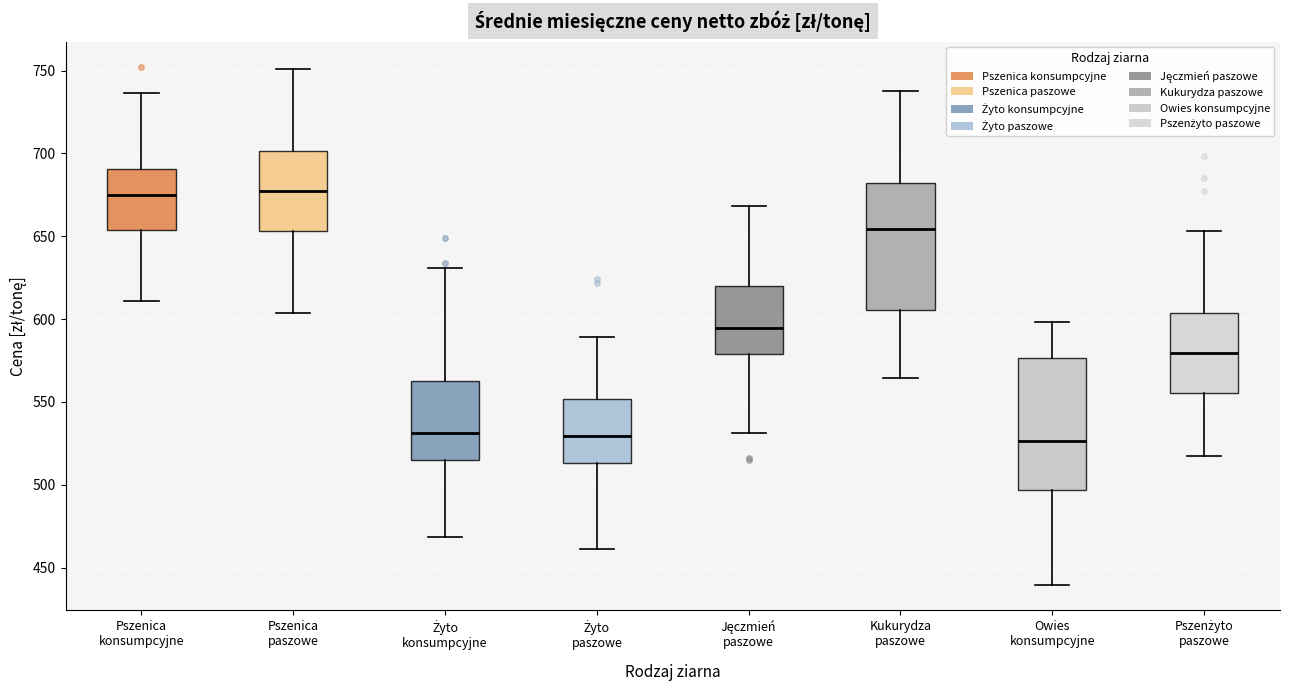

Reading left to right, read every box against the y-axis: the position of its median line, the range the box covers, and the ends of its whiskers. The values are not printed on the chart, so give them approximately, as read against the axis.

Pszenica konsumpcyjne: median 675, box 655 to 690, whiskers 610 to 735
Pszenica paszowe: median 675, box 655 to 700, whiskers 605 to 750
Żyto konsumpcyjne: median 530, box 515 to 560, whiskers 470 to 630
Żyto paszowe: median 530, box 515 to 550, whiskers 460 to 590
Jęczmień paszowe: median 595, box 580 to 620, whiskers 530 to 670
Kukurydza paszowe: median 655, box 605 to 680, whiskers 565 to 740
Owies konsumpcyjne: median 525, box 495 to 575, whiskers 440 to 600
Pszenżyto paszowe: median 580, box 555 to 605, whiskers 515 to 655